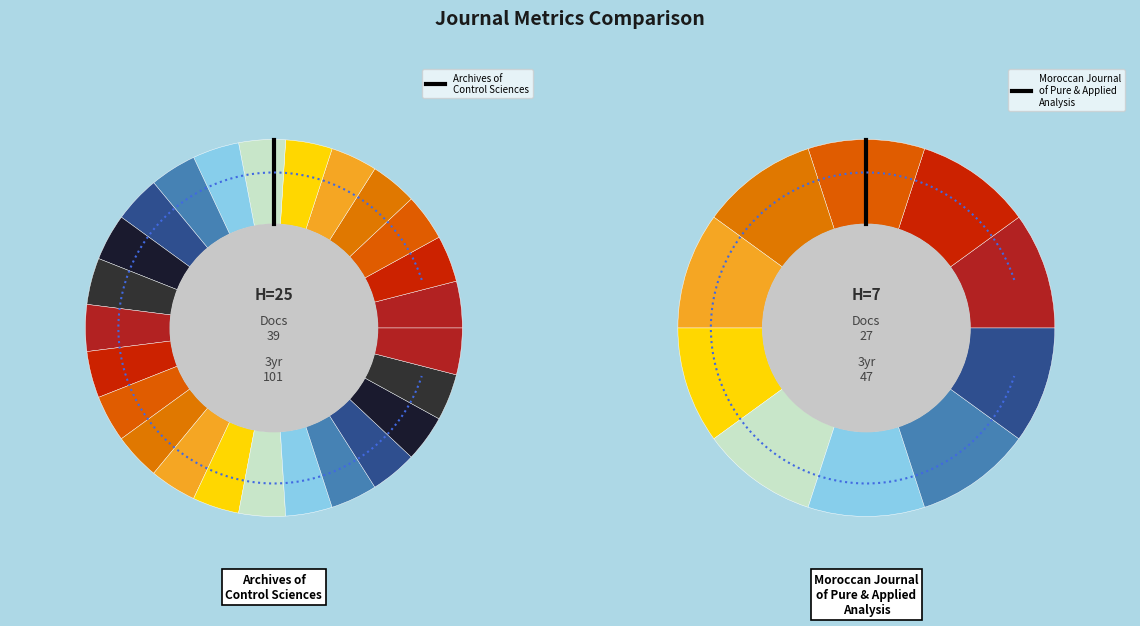

To the nearest percent, what is the average slice percentage?

50%